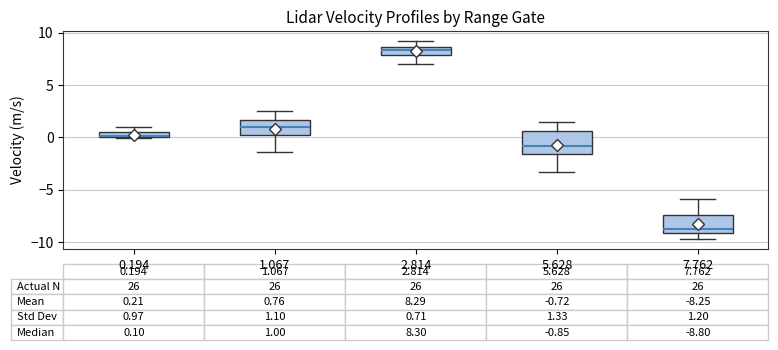

Which box has the lowest median line?

7.762